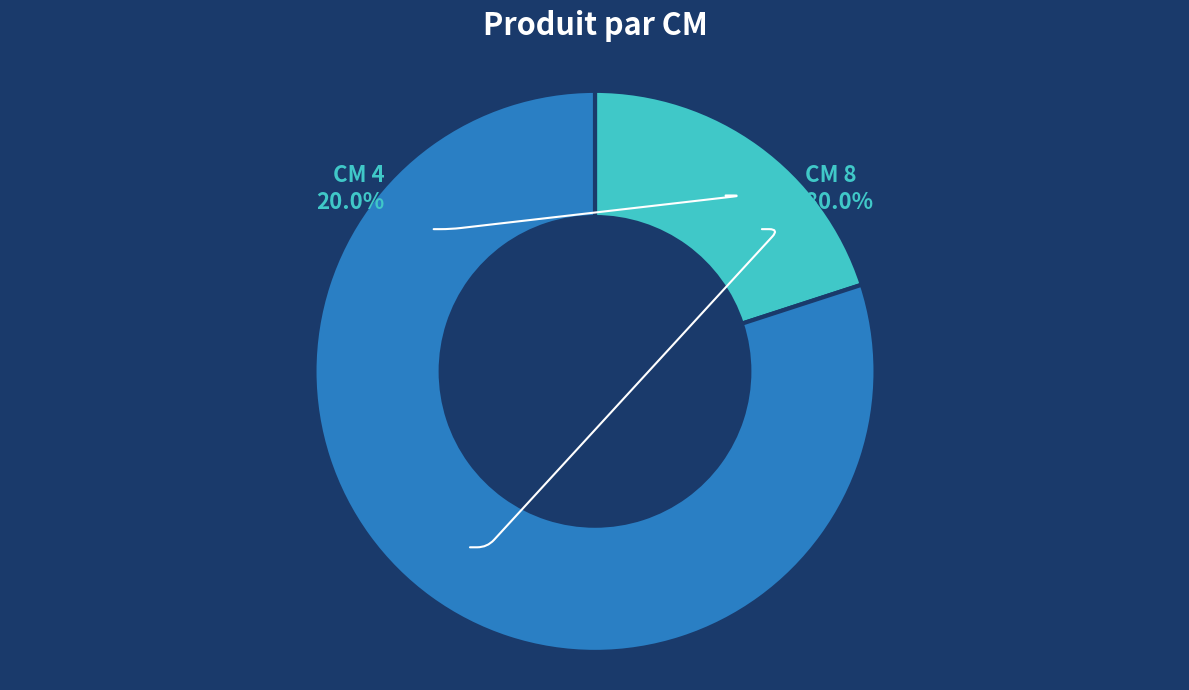

Which category accounts for the majority?

8